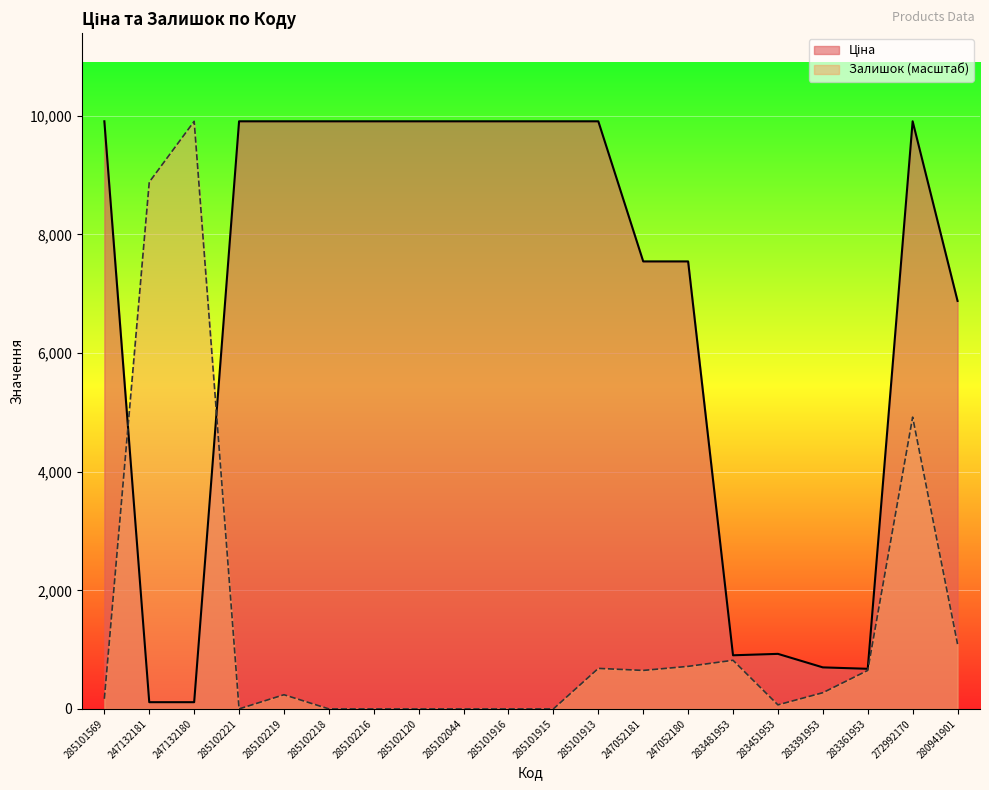

How many values in the Залишок series are below 273?

10